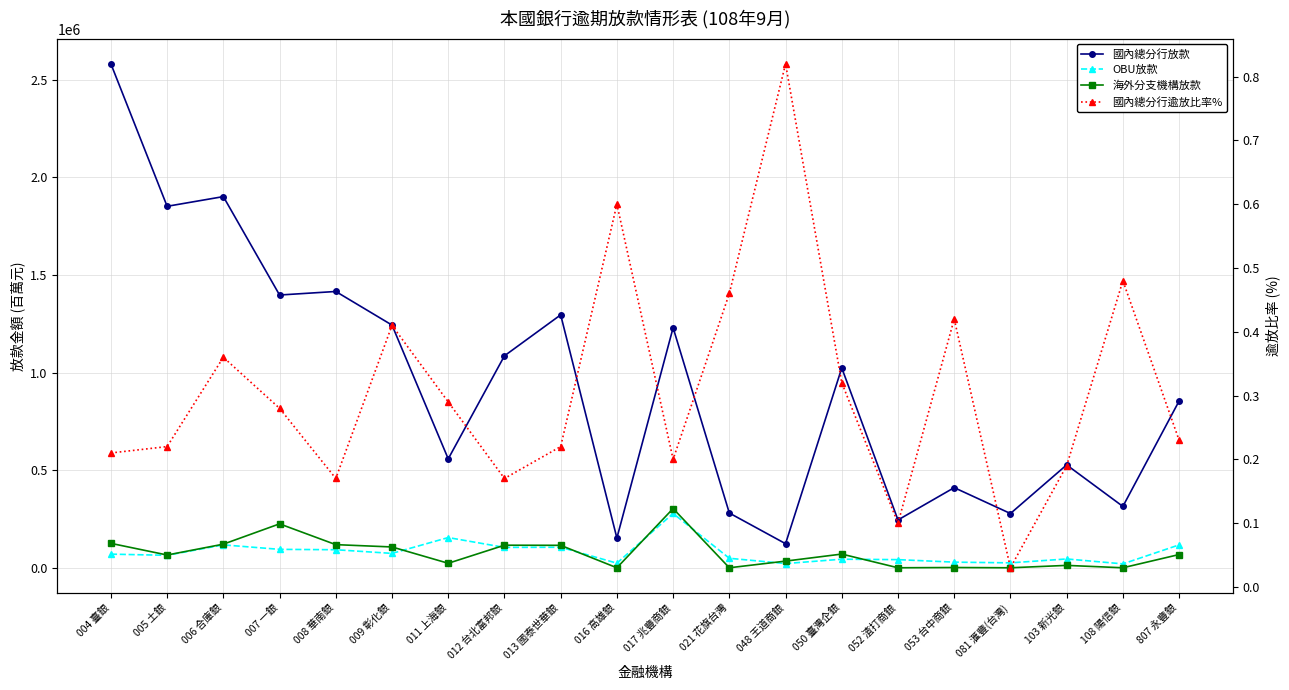

Which series has the largest total across all categories?

國內總分行放款